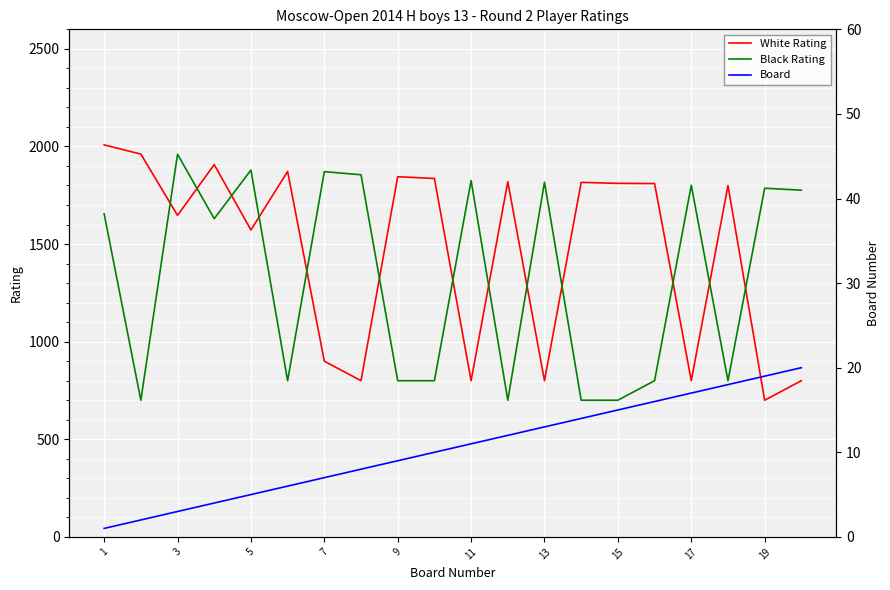

What is the maximum value for White Rating?

2008